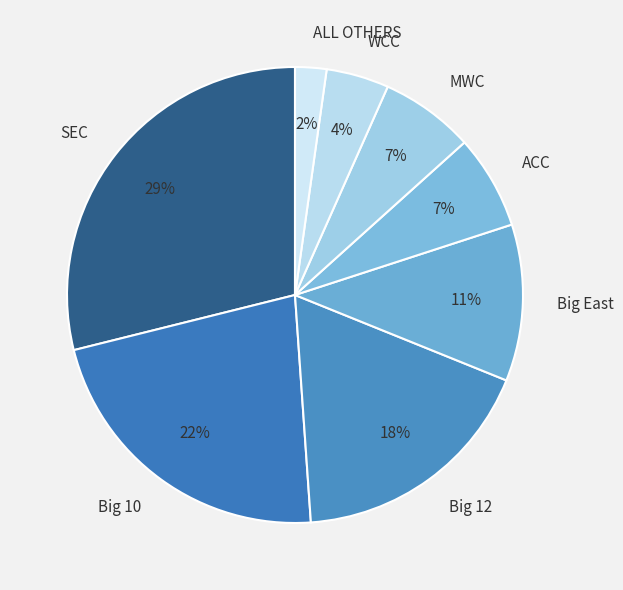

Count the number of slices in the pie.

8